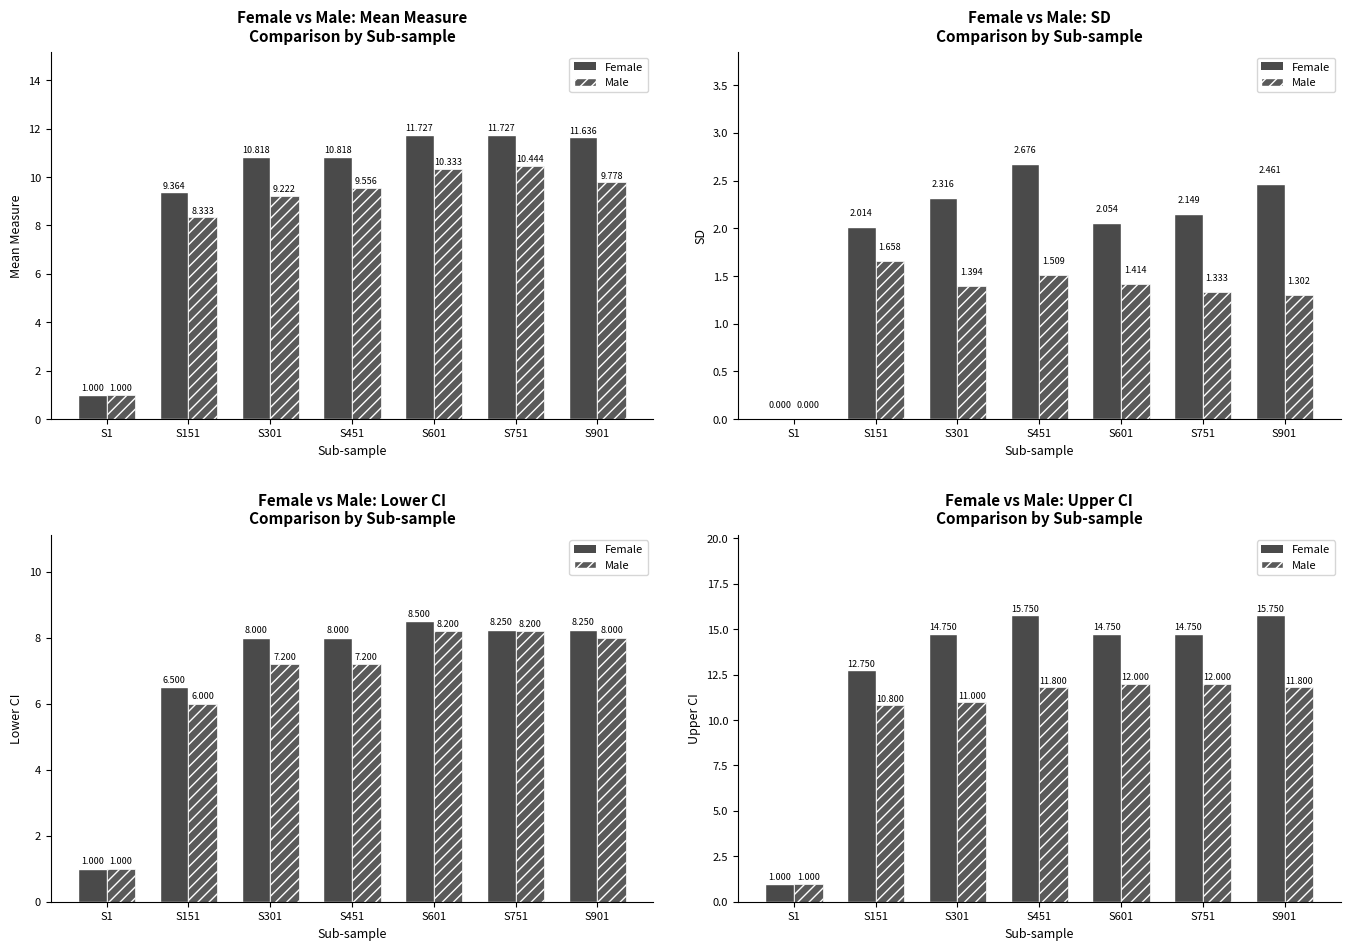

At which category is the sum across all series the highest?

S451